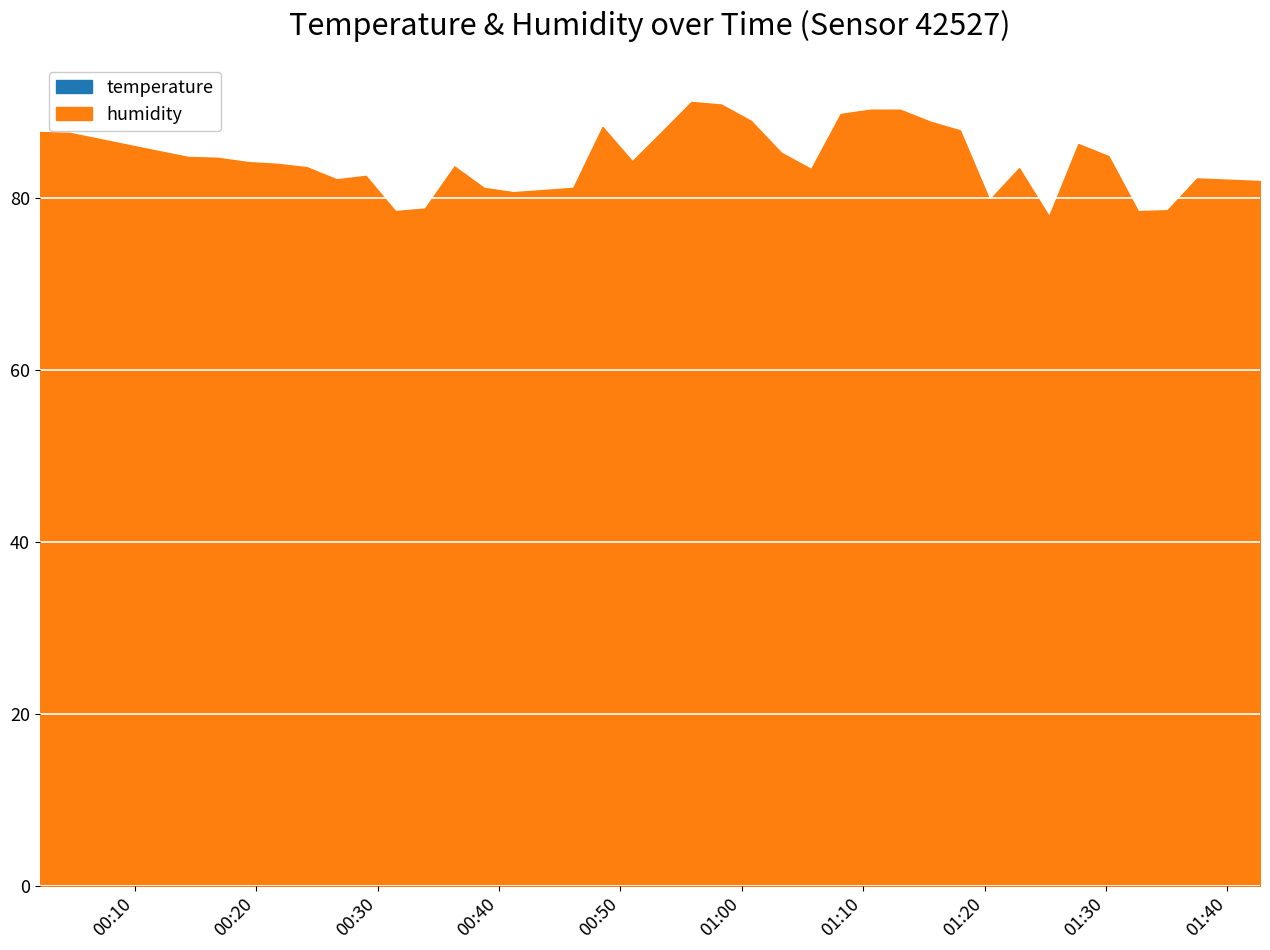

Which series has the widest spread of values?

humidity